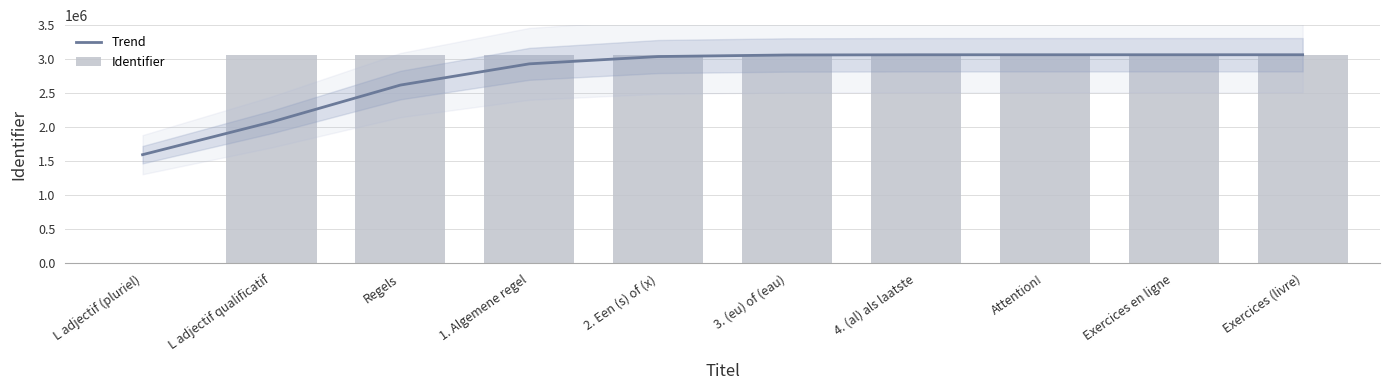

Where does the Identifier series first go above 3065357?

4. (al) als laatste